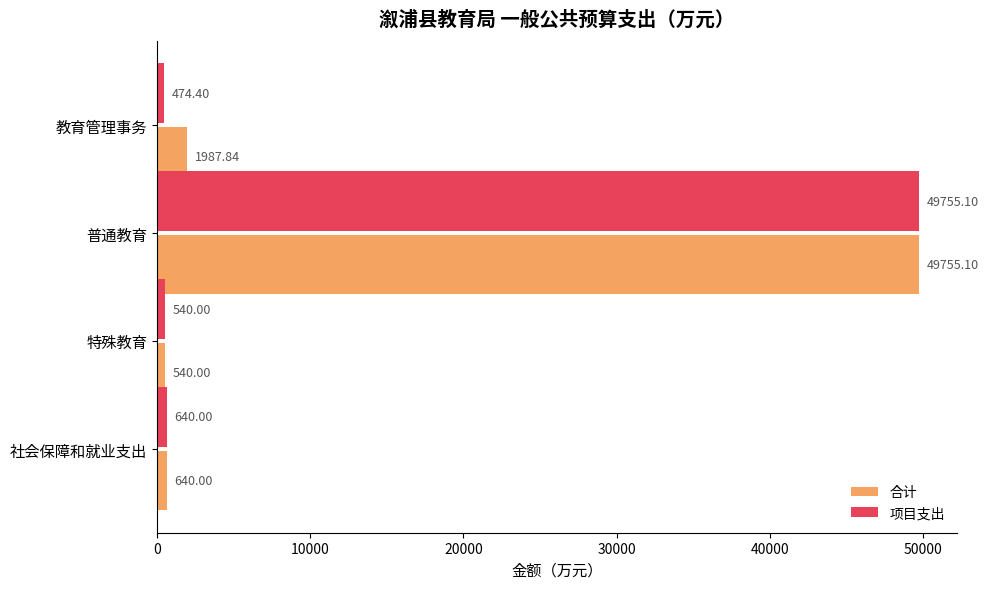

At which label is 合计 closest to 25147?

教育管理事务